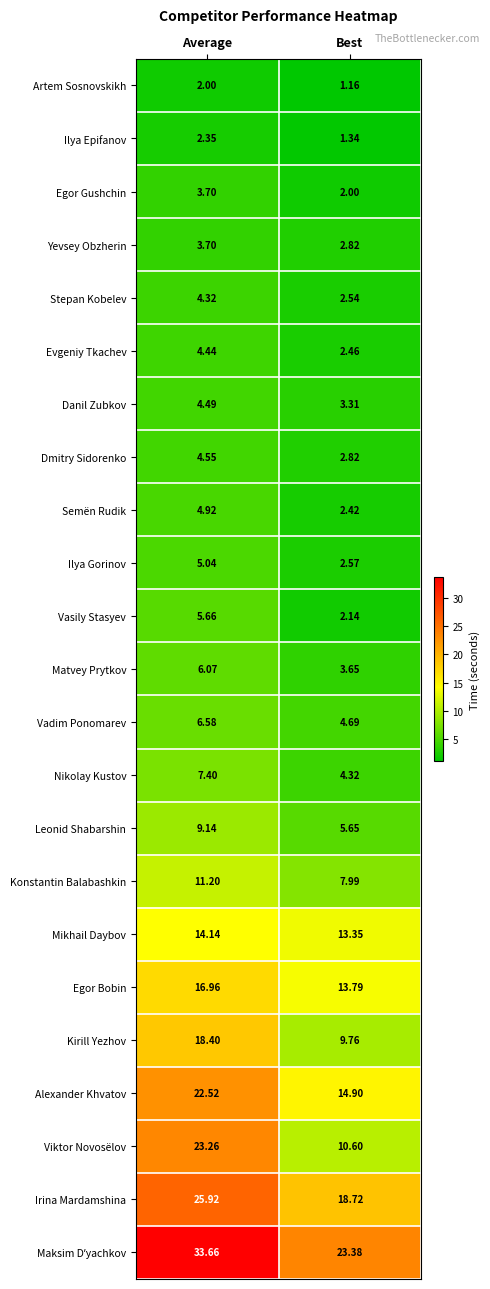

What is the difference between the highest and lowest values at Average?

31.7